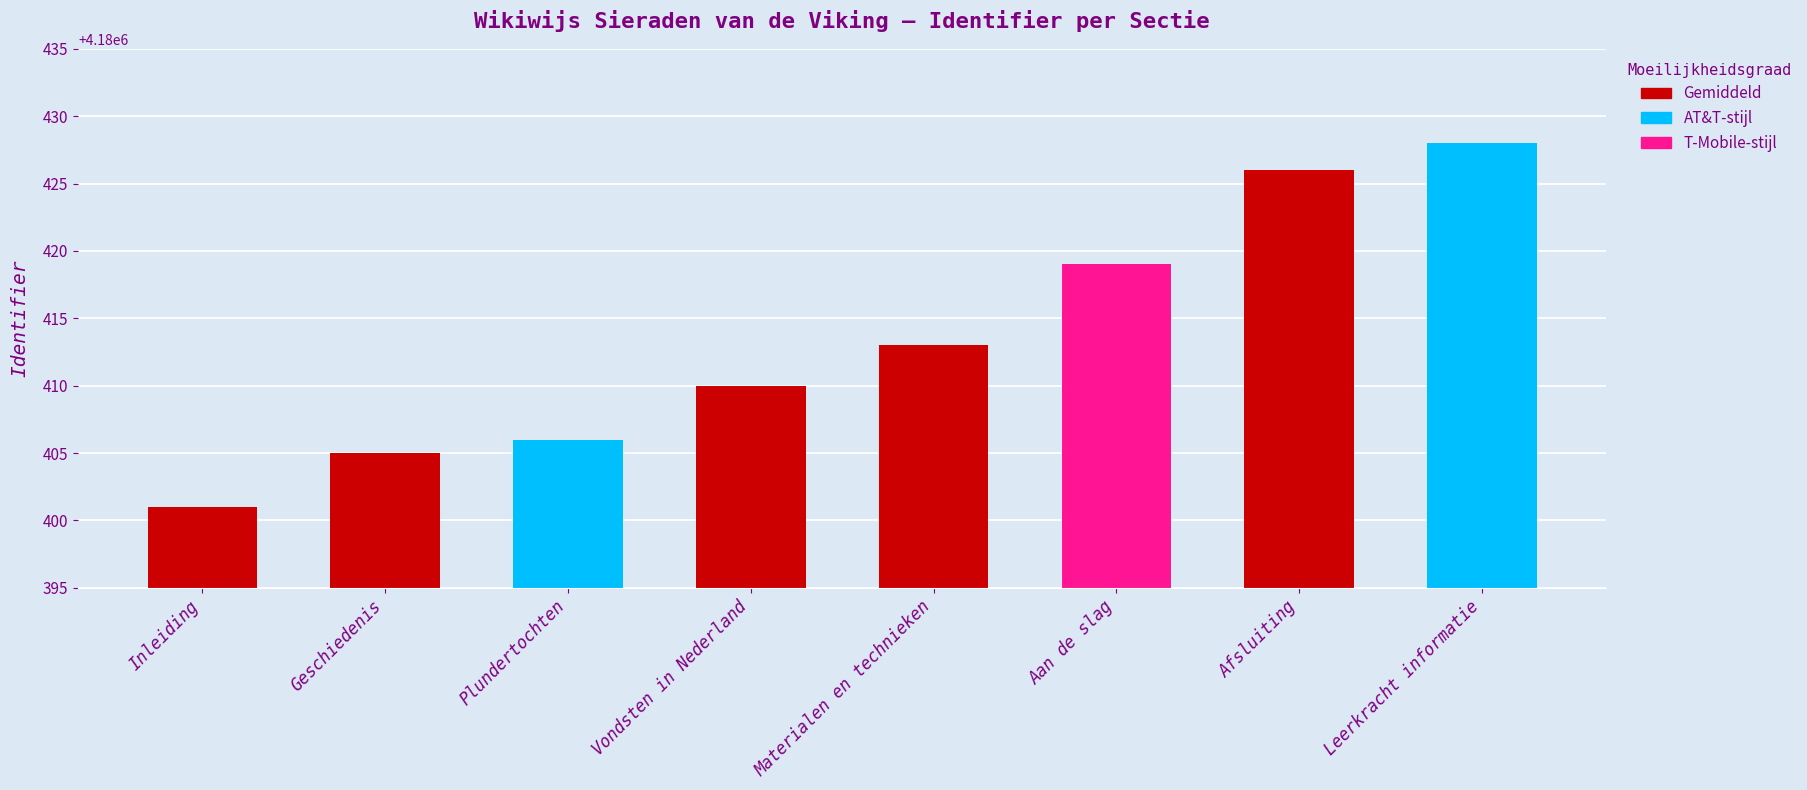

What is the difference between the maximum and minimum values?

27